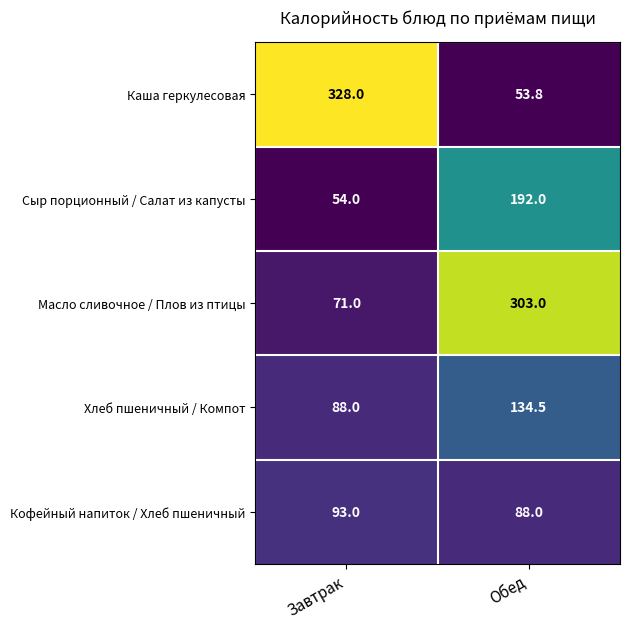

At how many categories does at least one series exceed 137?

2